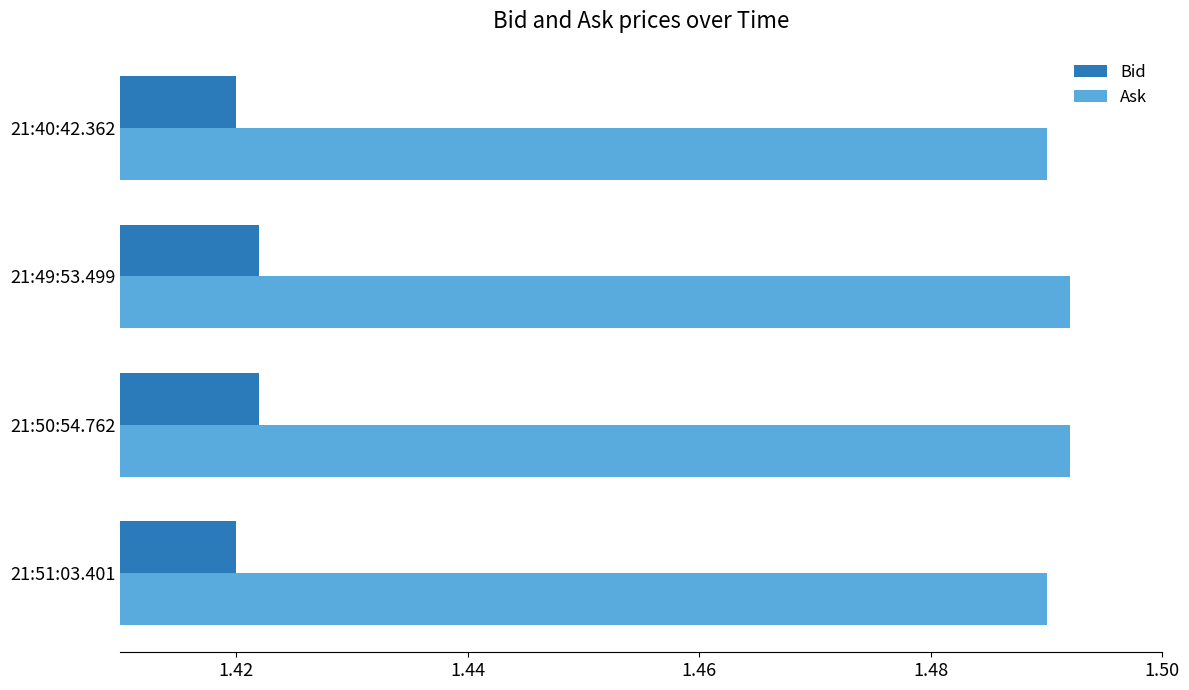

Which series has the largest total across all categories?

Ask